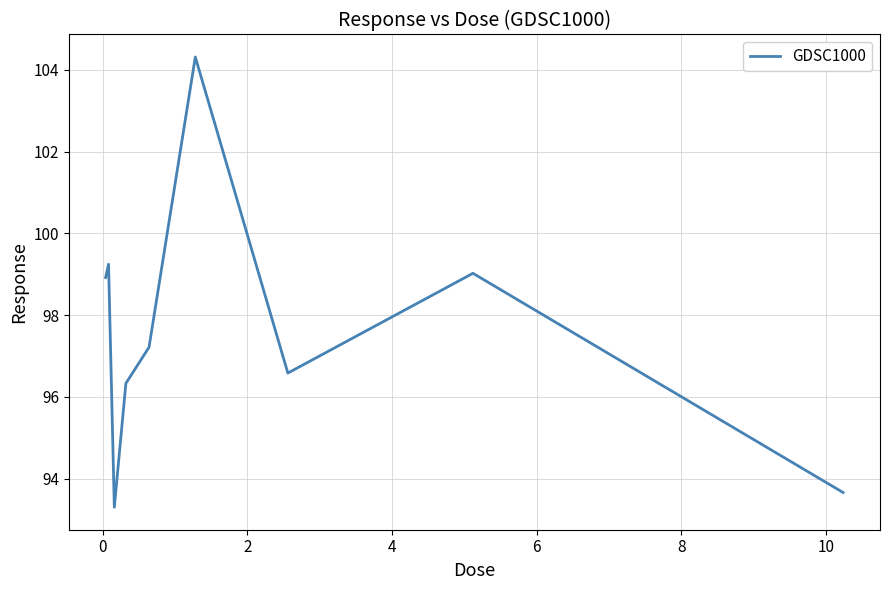

What is the minimum value shown in the chart?

93.3